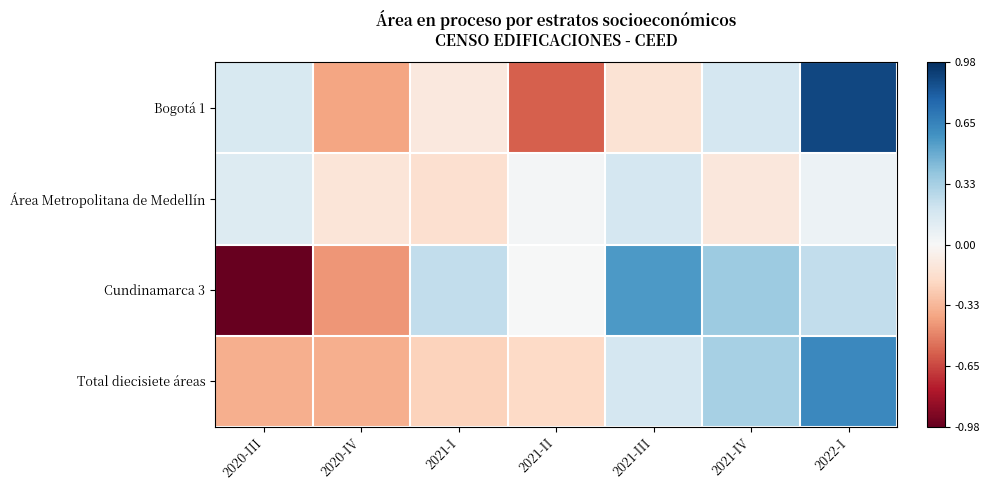

True or false: Cundinamarca 3 has a value of -1.0 at 2020-III.

True